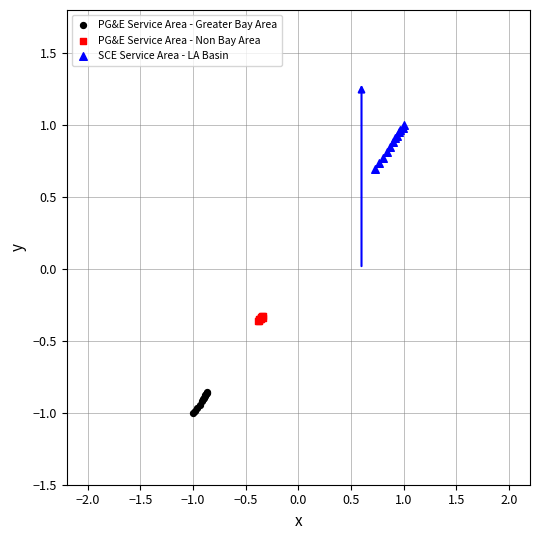

Which series contains the lowest Y value?

PG&E Service Area - Greater Bay Area